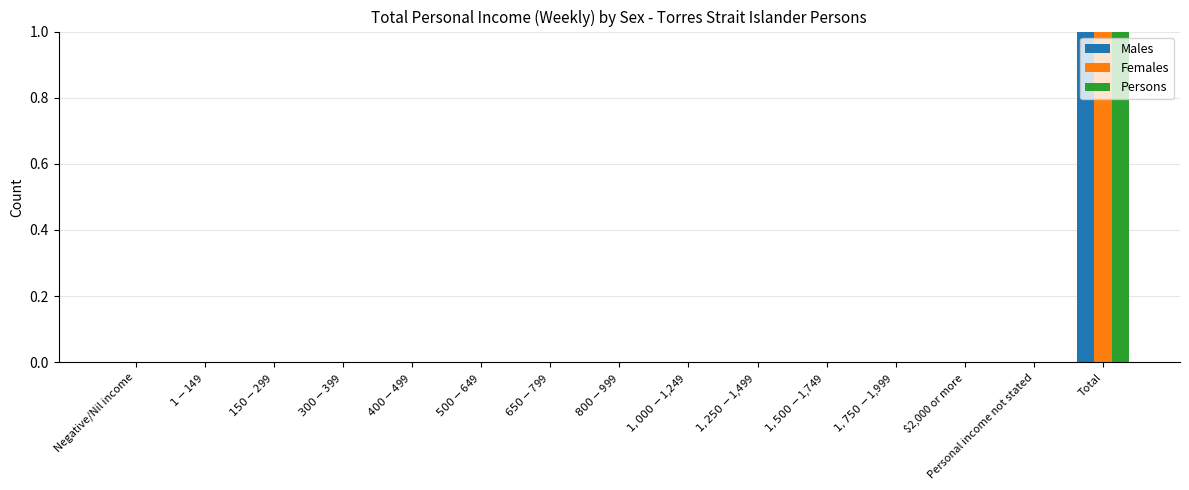

Reading right to left, what are all the values shown in this chart?

Males: Total=5	Personal income not stated=0	$2,000 or more=0	$1,750-$1,999=0	$1,500-$1,749=0	$1,250-$1,499=0	$1,000-$1,249=0	$800-$999=0	$650-$799=0	$500-$649=0	$400-$499=0	$300-$399=0	$150-$299=0	$1-$149=0	Negative/Nil income=0
Females: Total=8	Personal income not stated=0	$2,000 or more=0	$1,750-$1,999=0	$1,500-$1,749=0	$1,250-$1,499=0	$1,000-$1,249=0	$800-$999=0	$650-$799=0	$500-$649=0	$400-$499=0	$300-$399=0	$150-$299=0	$1-$149=0	Negative/Nil income=0
Persons: Total=15	Personal income not stated=0	$2,000 or more=0	$1,750-$1,999=0	$1,500-$1,749=0	$1,250-$1,499=0	$1,000-$1,249=0	$800-$999=0	$650-$799=0	$500-$649=0	$400-$499=0	$300-$399=0	$150-$299=0	$1-$149=0	Negative/Nil income=0